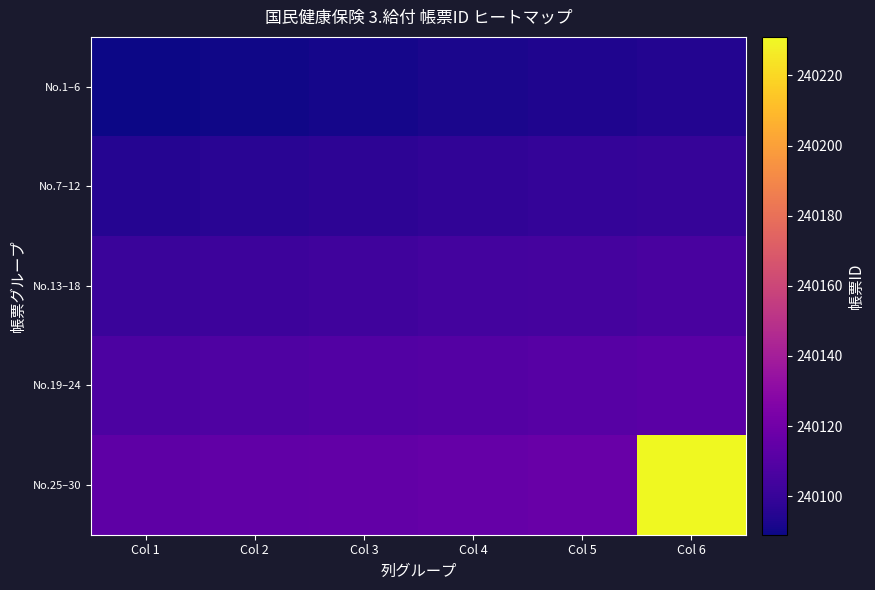

Reading right to left, transcribe all the data shown in this chart.

No.1–6: Col 6=240094	Col 5=240093	Col 4=240092	Col 3=240091	Col 2=240090	Col 1=240089
No.7–12: Col 6=240100	Col 5=240099	Col 4=240098	Col 3=240097	Col 2=240096	Col 1=240095
No.13–18: Col 6=240106	Col 5=240105	Col 4=240104	Col 3=240103	Col 2=240102	Col 1=240101
No.19–24: Col 6=240112	Col 5=240111	Col 4=240110	Col 3=240109	Col 2=240108	Col 1=240107
No.25–30: Col 6=240231	Col 5=240117	Col 4=240116	Col 3=240115	Col 2=240114	Col 1=240113